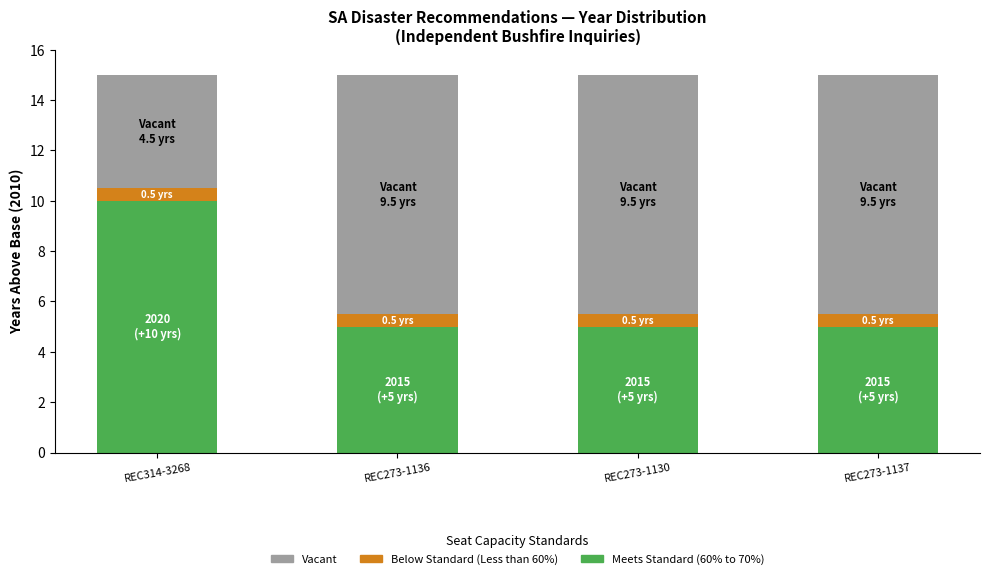

Are the bars horizontal?

No